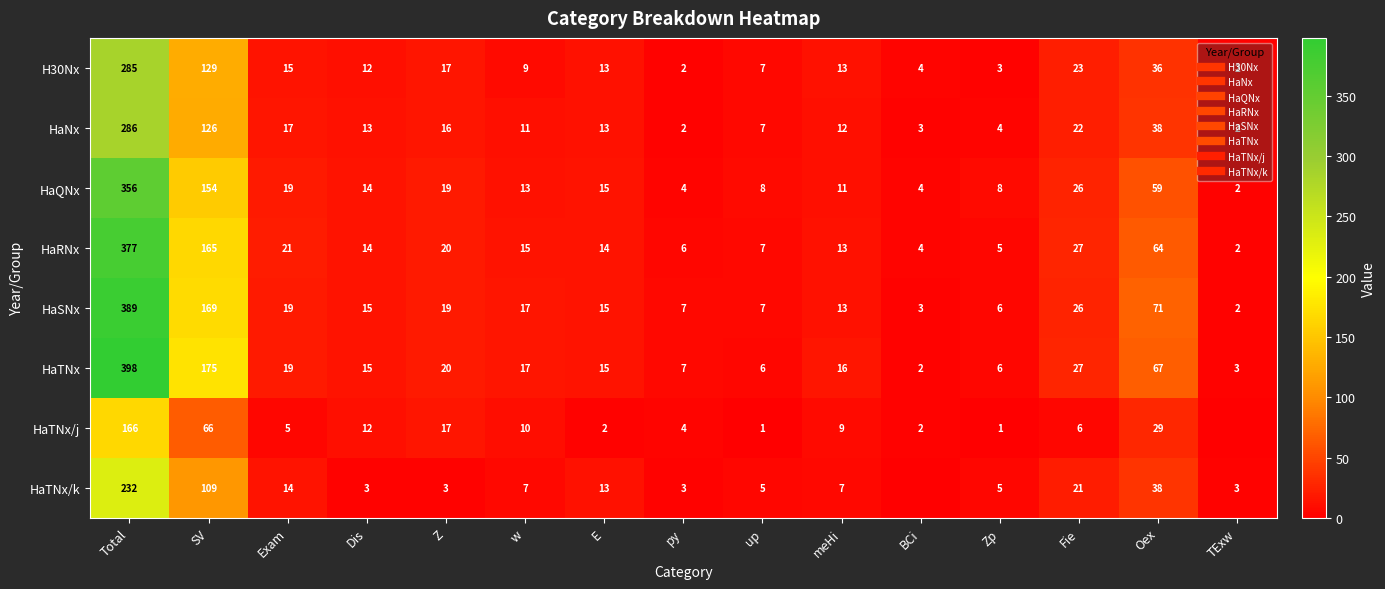

What is the average value of the HaTNx/k series?

31